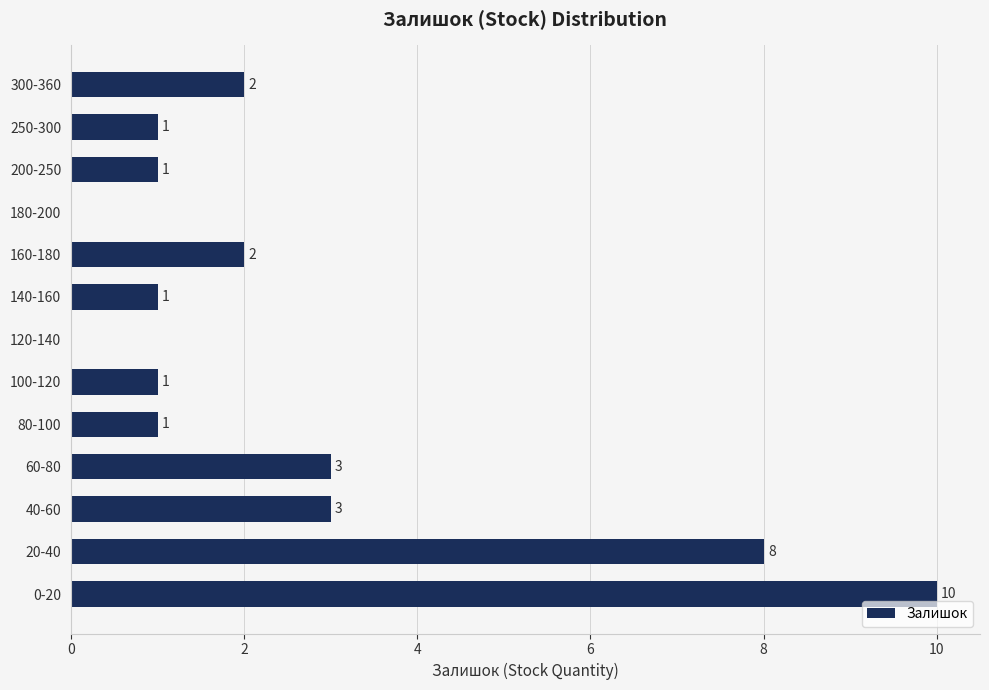

Reading bottom to top, list all the values displayed in this chart.

0-20=10	20-40=8	40-60=3	60-80=3	80-100=1	100-120=1	120-140=0	140-160=1	160-180=2	180-200=0	200-250=1	250-300=1	300-360=2